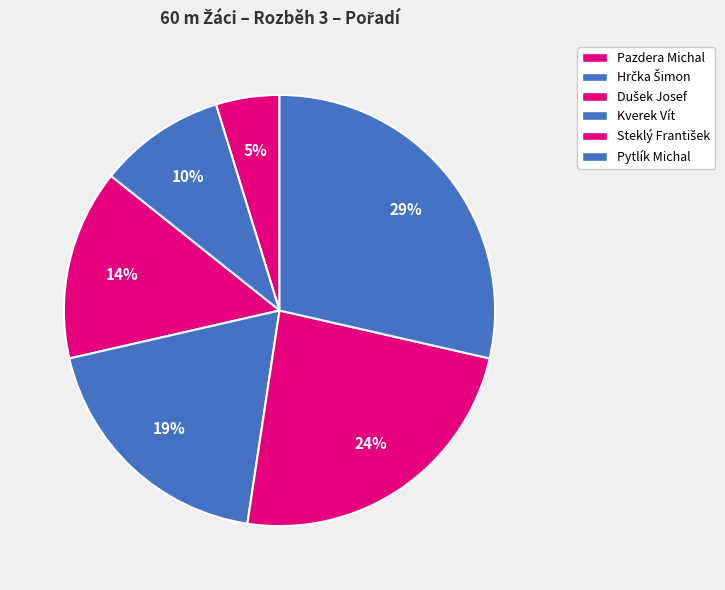

Combined, do Hrčka Šimon and Pazdera Michal account for over 50%?

No